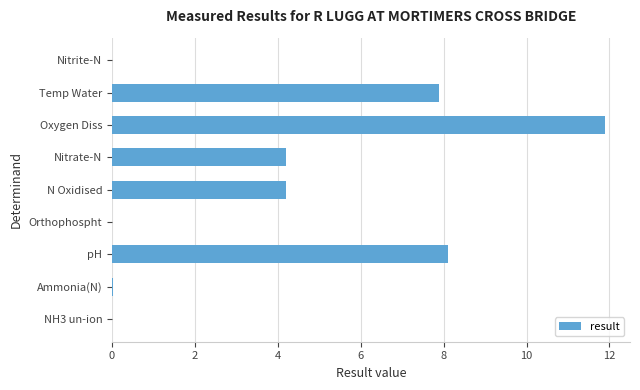

Which has a higher value, NH3 un-ion or Temp Water?

Temp Water